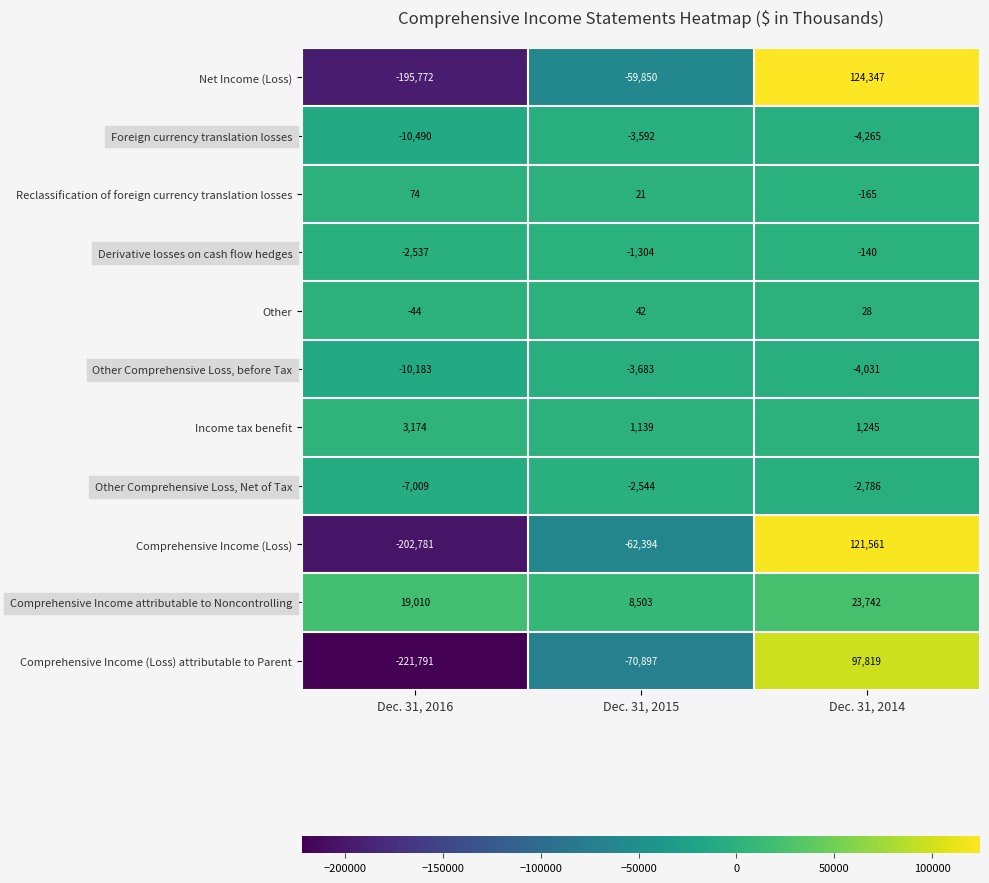

Where is Other nearest to the value -1?

Dec. 31, 2014